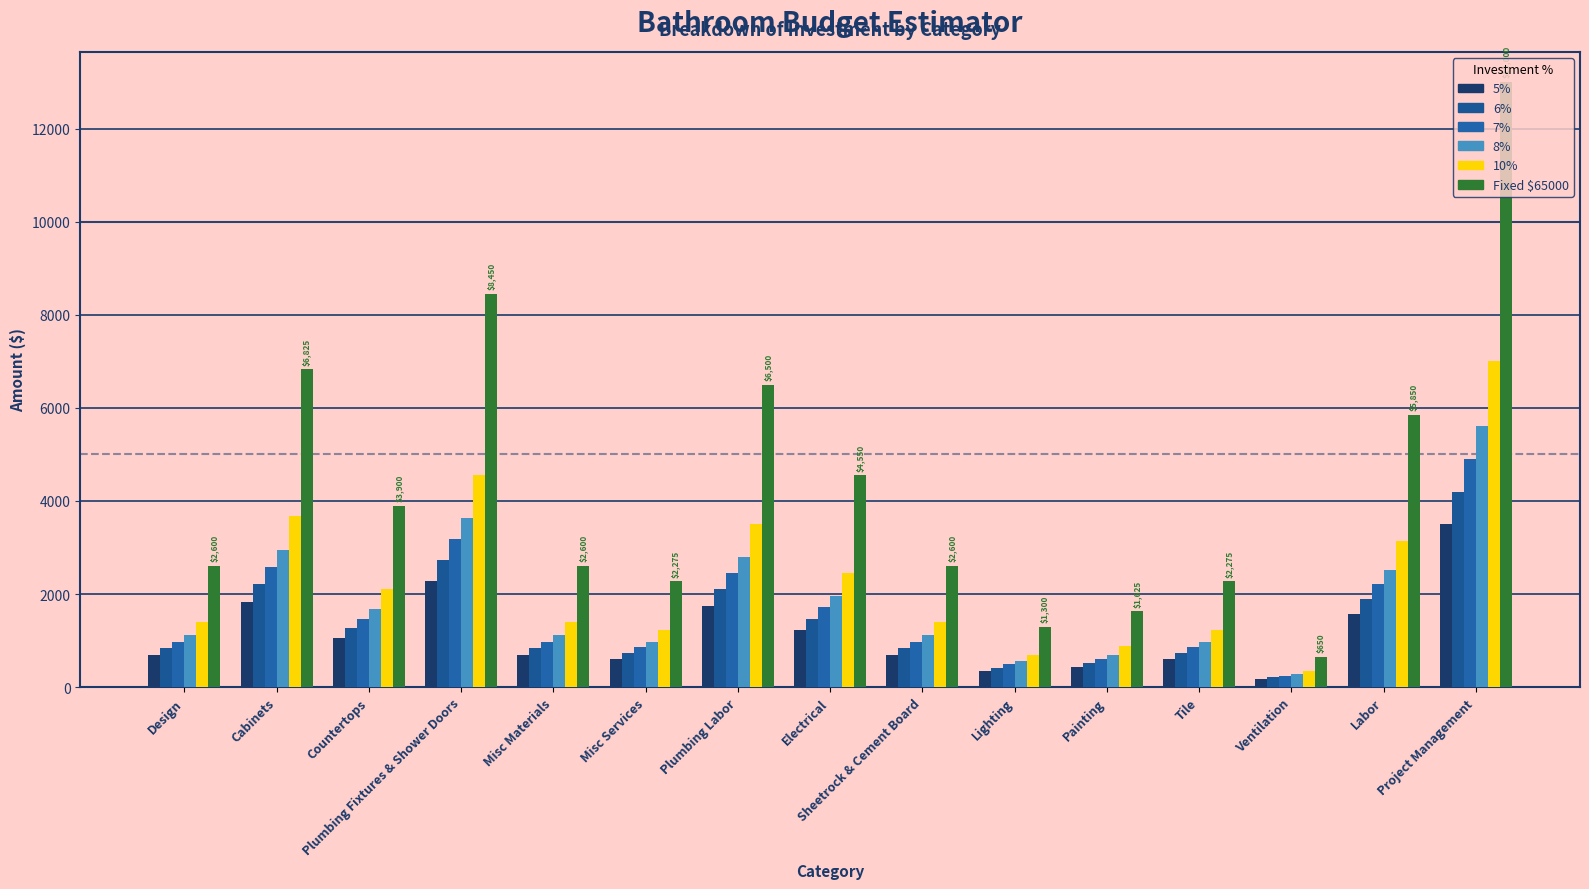

What is the value of the 5% bar at the 6th from the left?

612.5